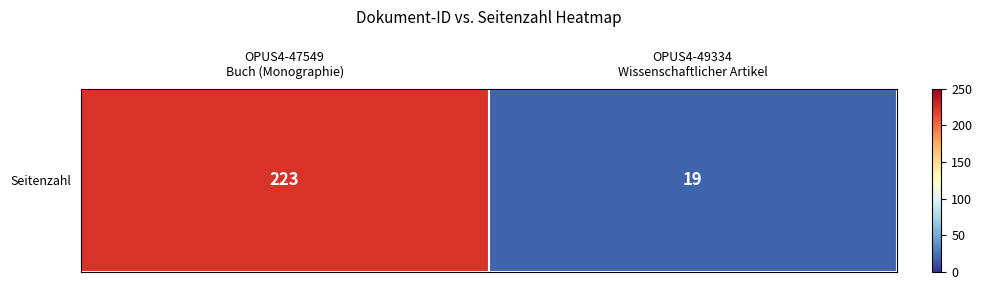

Reading left to right, extract all data points from this chart.

223	19